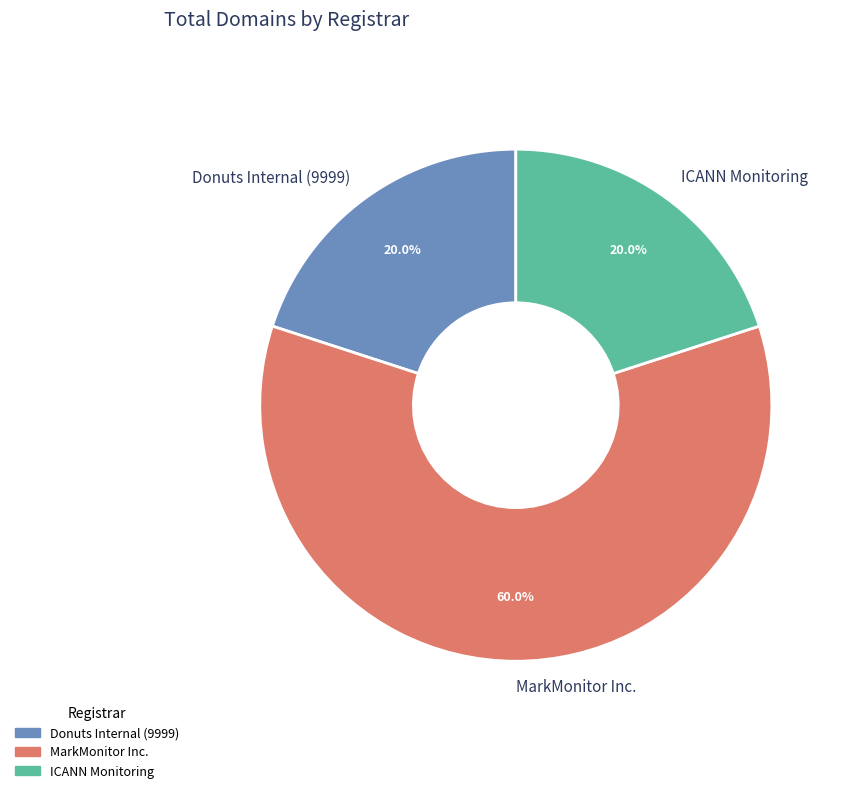

What is the total percentage of MarkMonitor Inc. and ICANN Monitoring?

80.0%